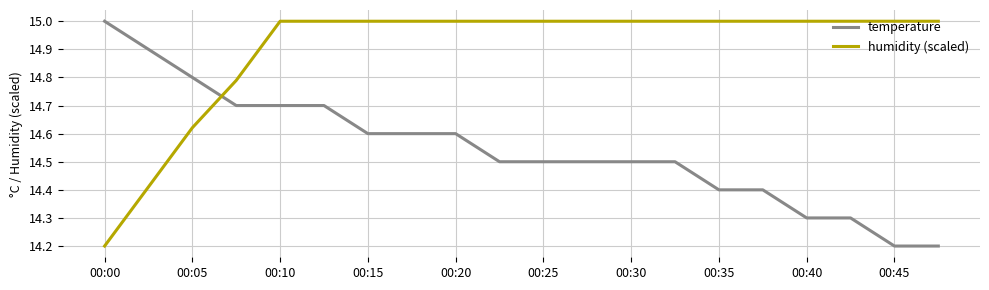

What is the lowest value of the temperature series?

14.2